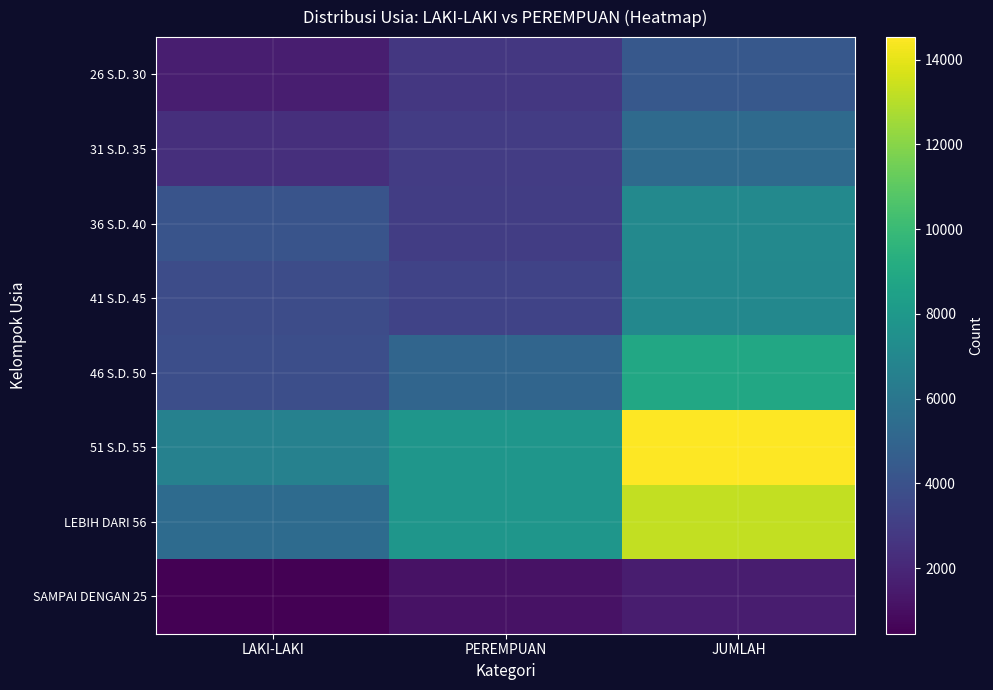

At LAKI-LAKI, list the series in order from largest to smallest.

51 S.D. 55, LEBIH DARI 56, 36 S.D. 40, 46 S.D. 50, 41 S.D. 45, 31 S.D. 35, 26 S.D. 30, SAMPAI DENGAN 25